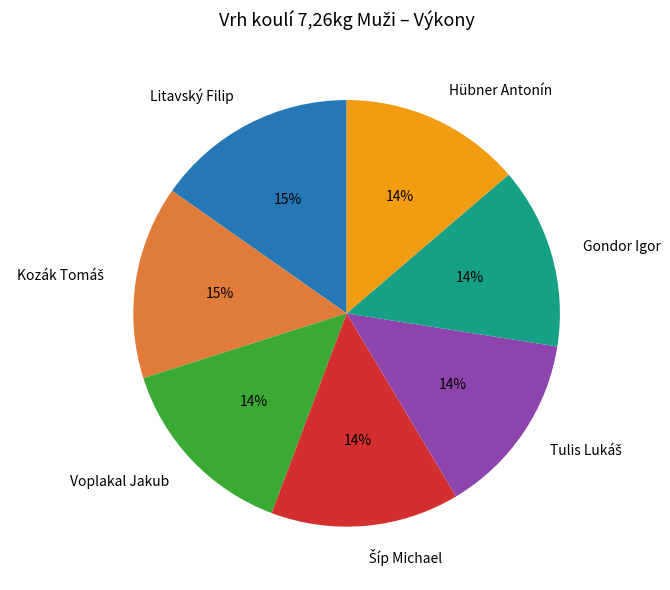

Approximately how many times larger is the value at Gondor Igor compared to Hübner Antonín?

1.0